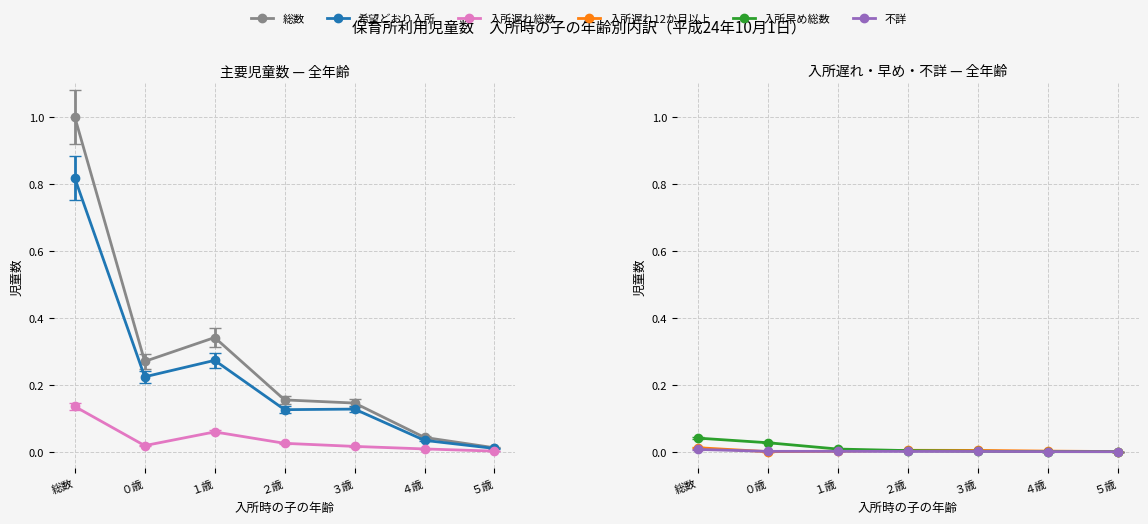

What position from the right is ３歳?

3